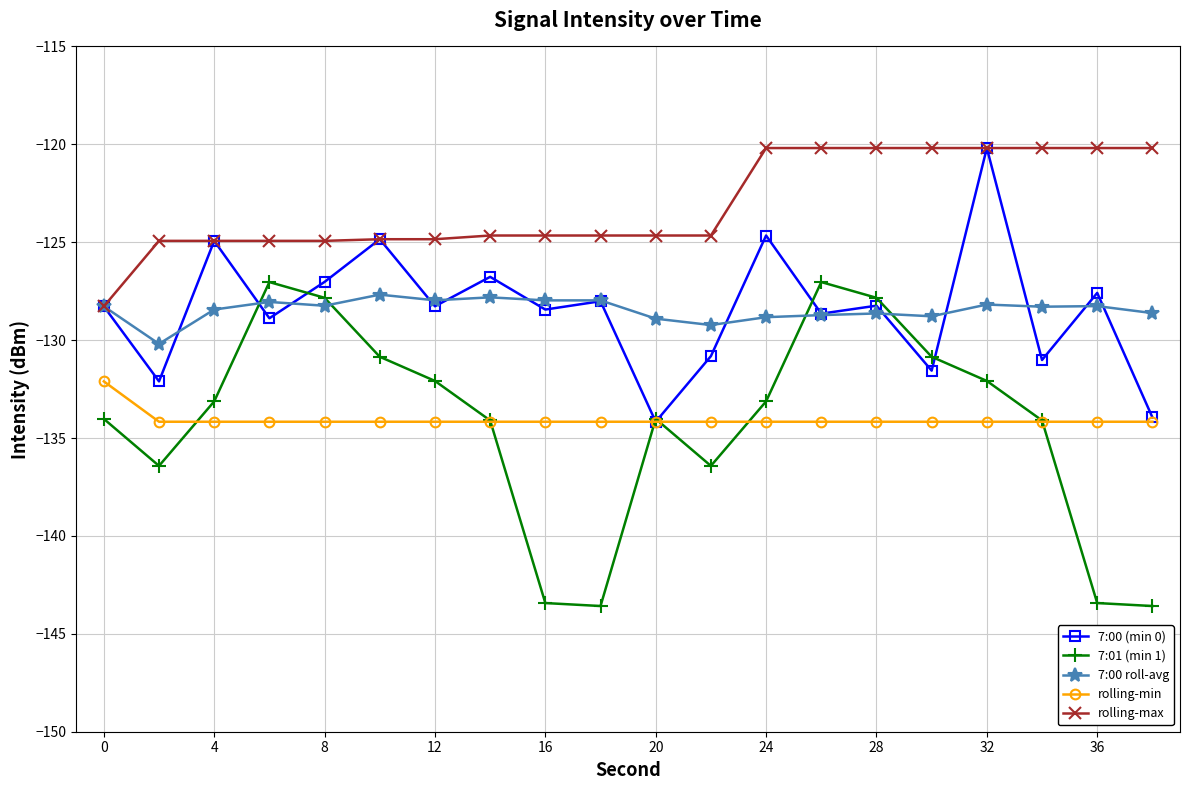

Which series has the largest total across all categories?

rolling-max